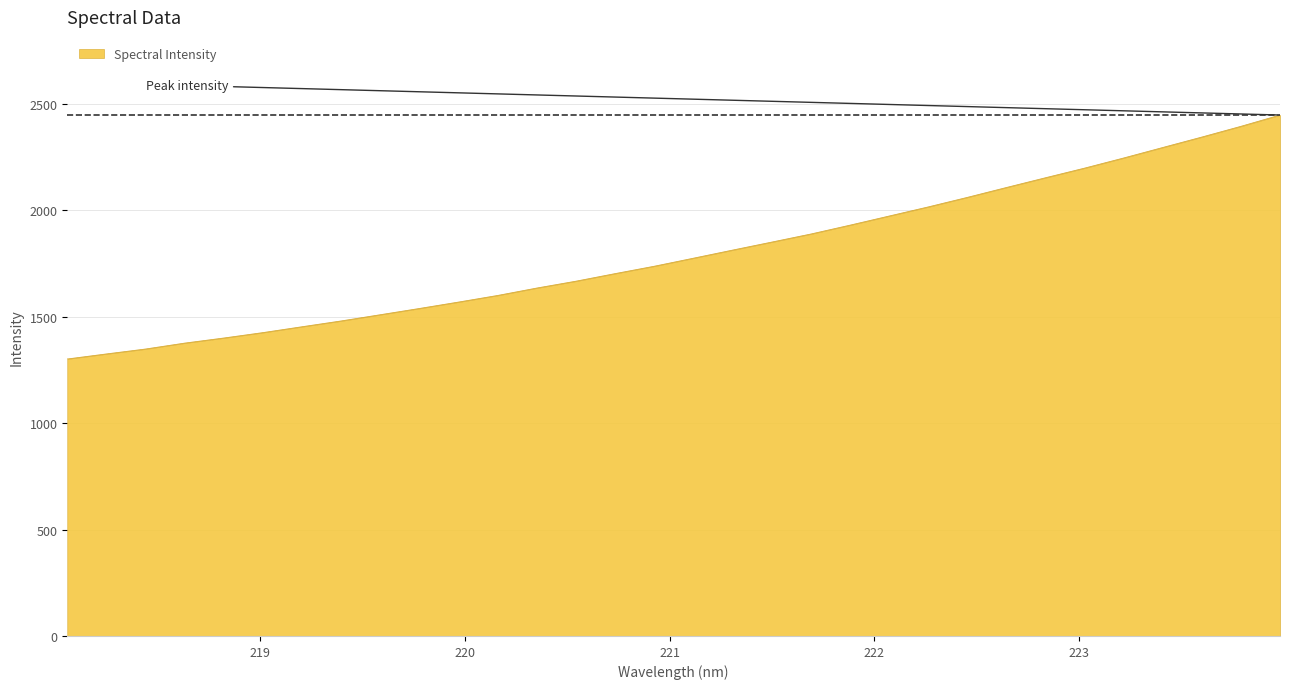

What is the difference between the maximum and minimum values?

1145.7